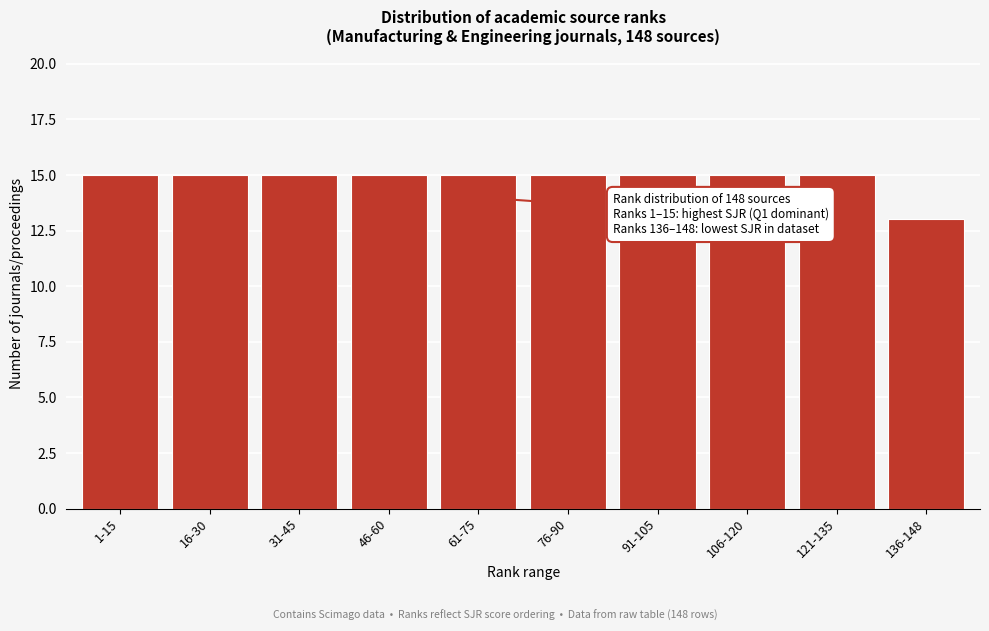

Reading left to right, list all the values displayed in this chart.

15	15	15	15	15	15	15	15	15	13